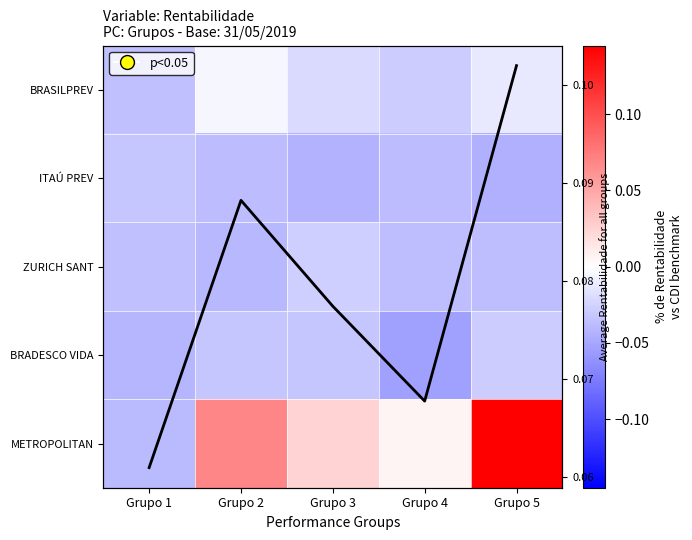

At which category is the sum across all series the highest?

Grupo 5